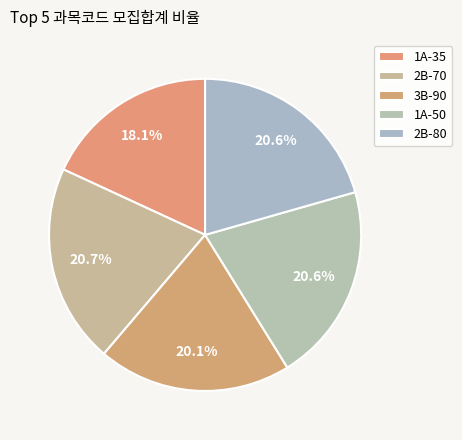

Which has a higher value, 2B-80 or 1A-35?

2B-80